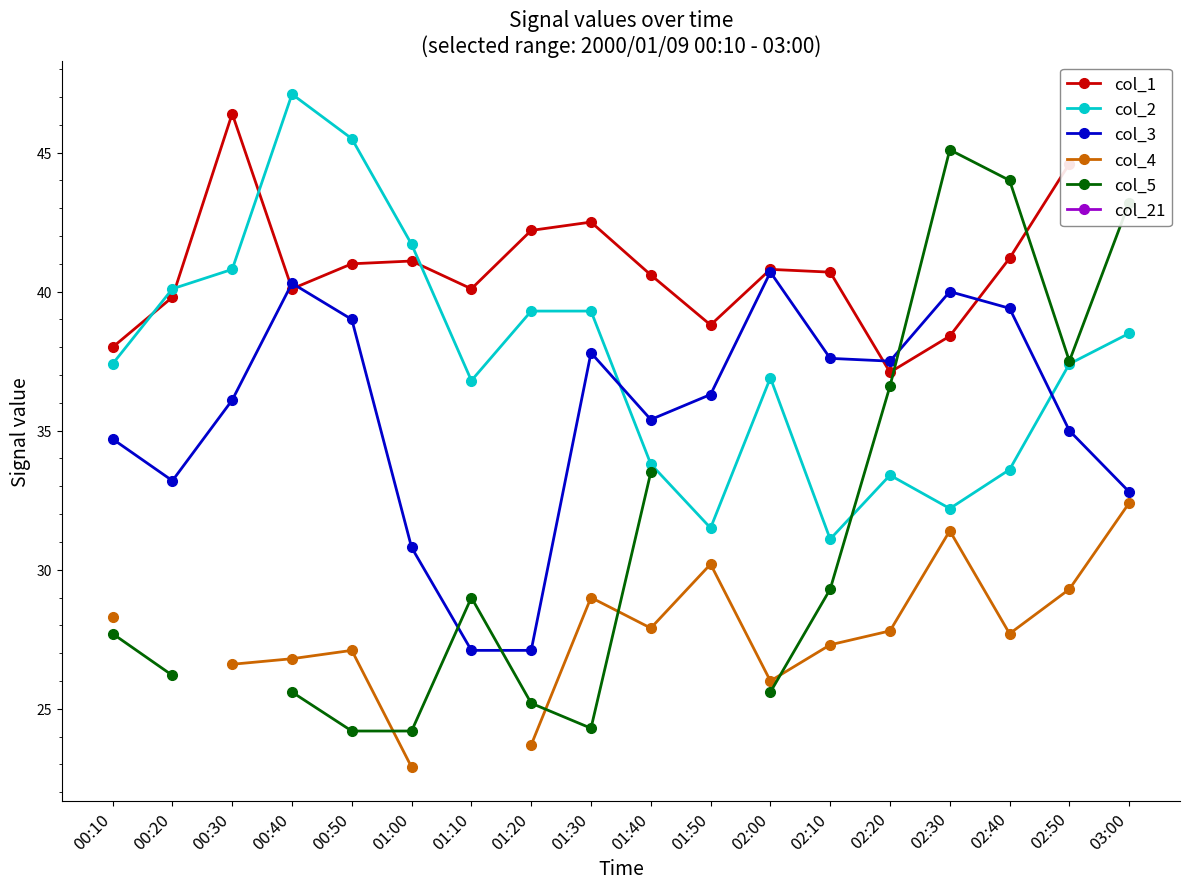

Which has a higher value, 00:40 or 02:20?

00:40